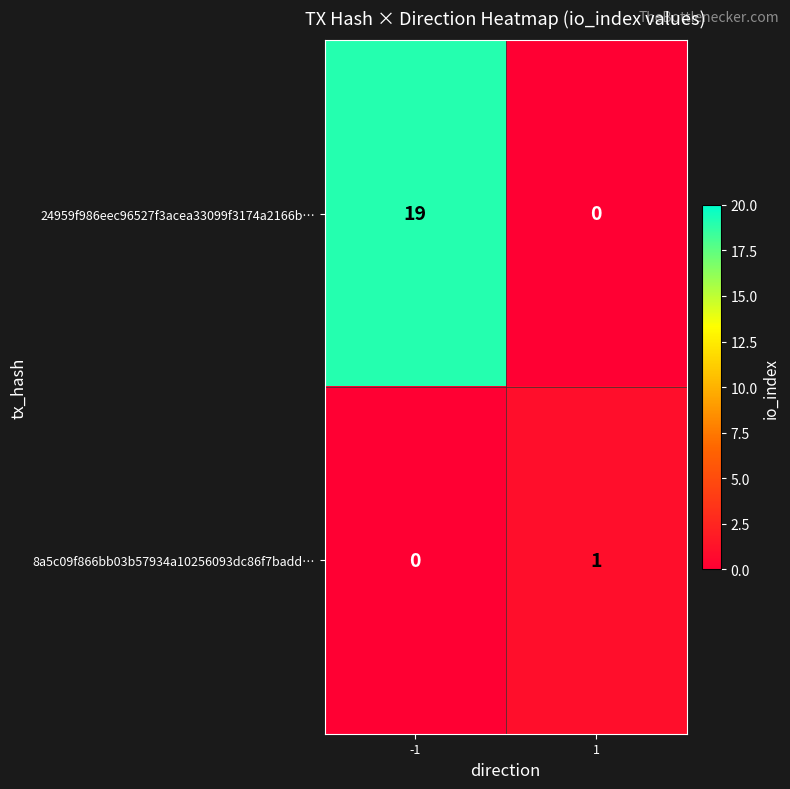

What is the difference between the 24959f986eec96527f3acea33099f3174a2166b… values at -1 and 1?

19